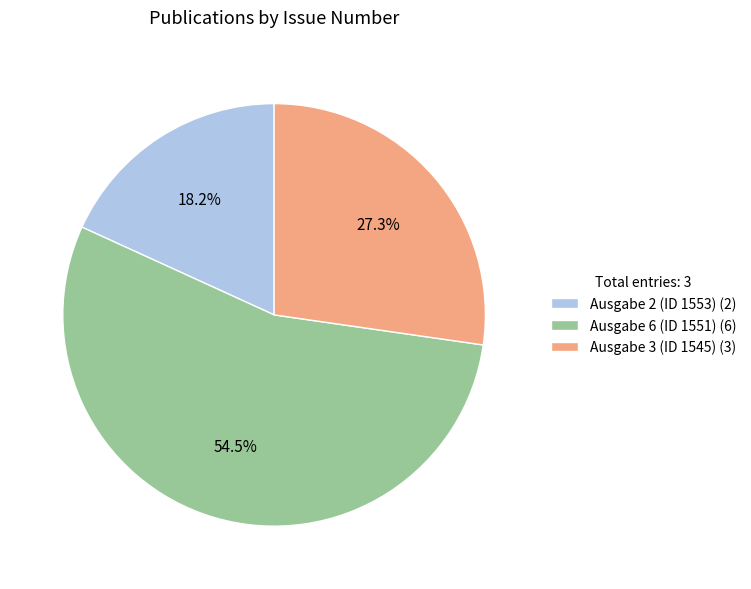

Which slice is the largest?

Ausgabe 6 (ID 1551) (6)